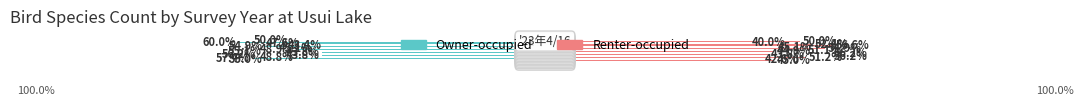

Rank the series by their maximum value, from highest to lowest.

Renter-occupied, Owner-occupied